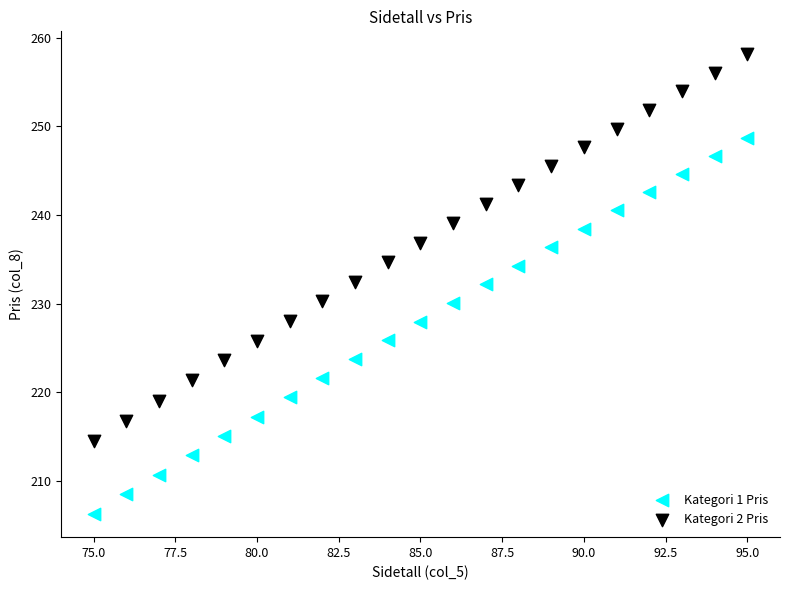

Which series contains the highest Y value?

Kategori 2 Pris